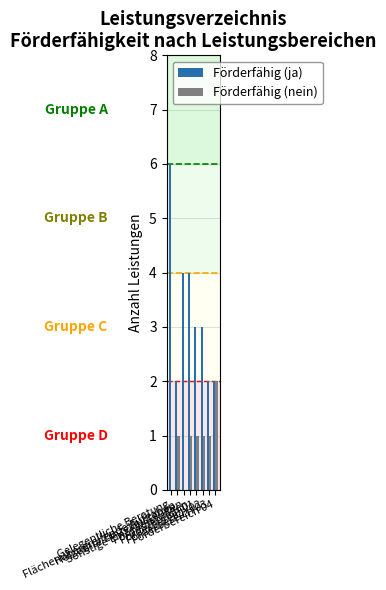

What is the greatest value displayed?

6